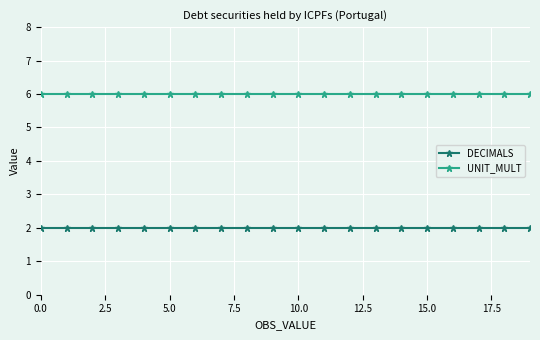

Rank the series by their average value, from lowest to highest.

DECIMALS, UNIT_MULT